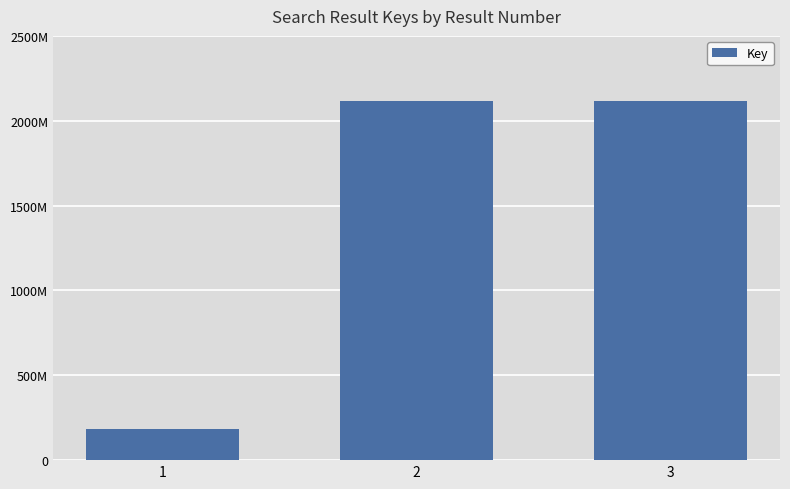

Does the chart contain any negative values?

No